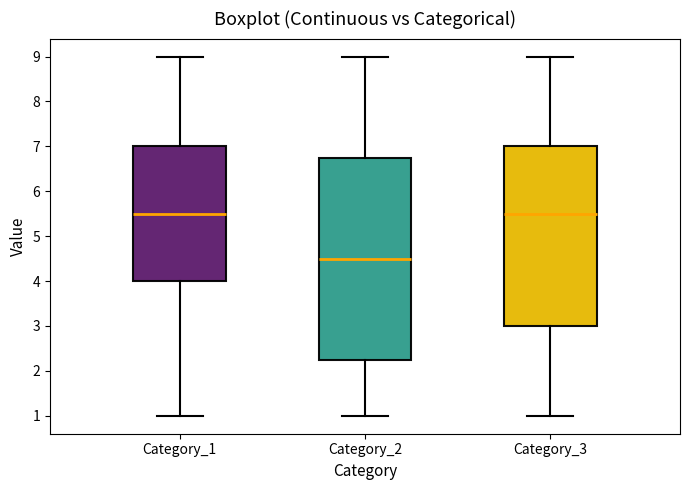

Where does the median line of the box for Category_2 sit on the y-axis? The values are not printed on the chart, so give them approximately, as read against the axis.

4.5